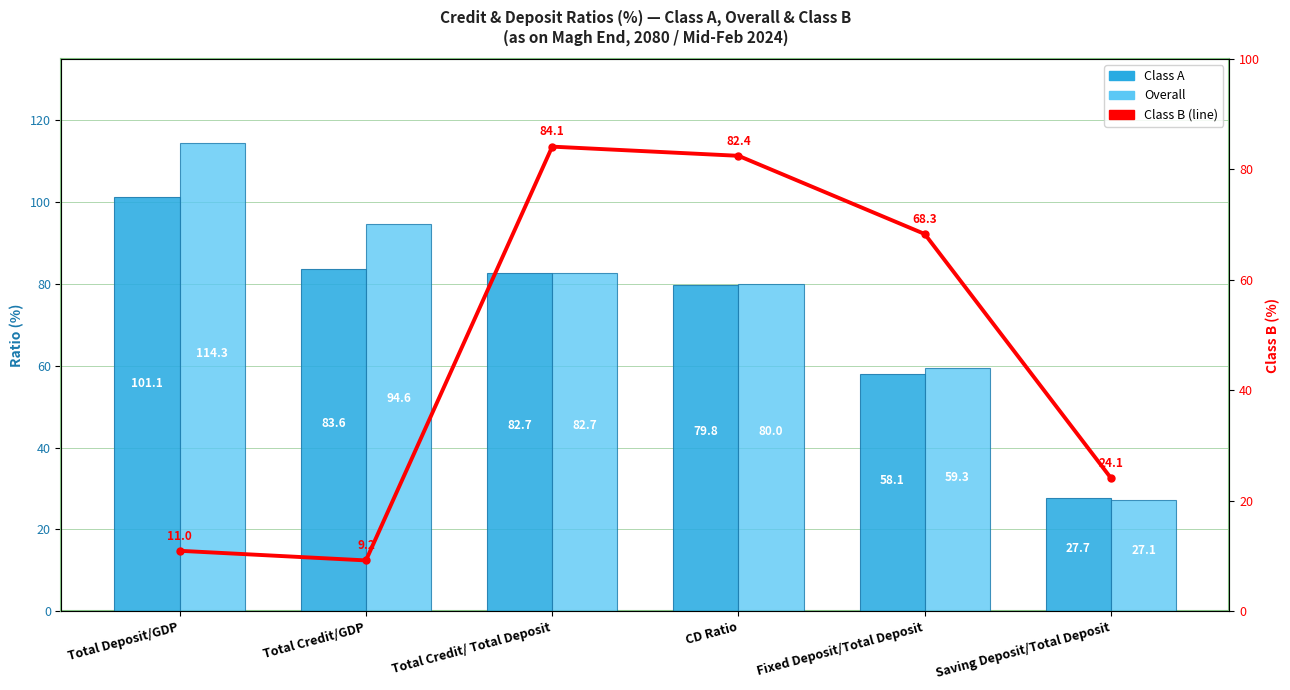

Are the bars grouped side by side (vs. stacked)?

Yes